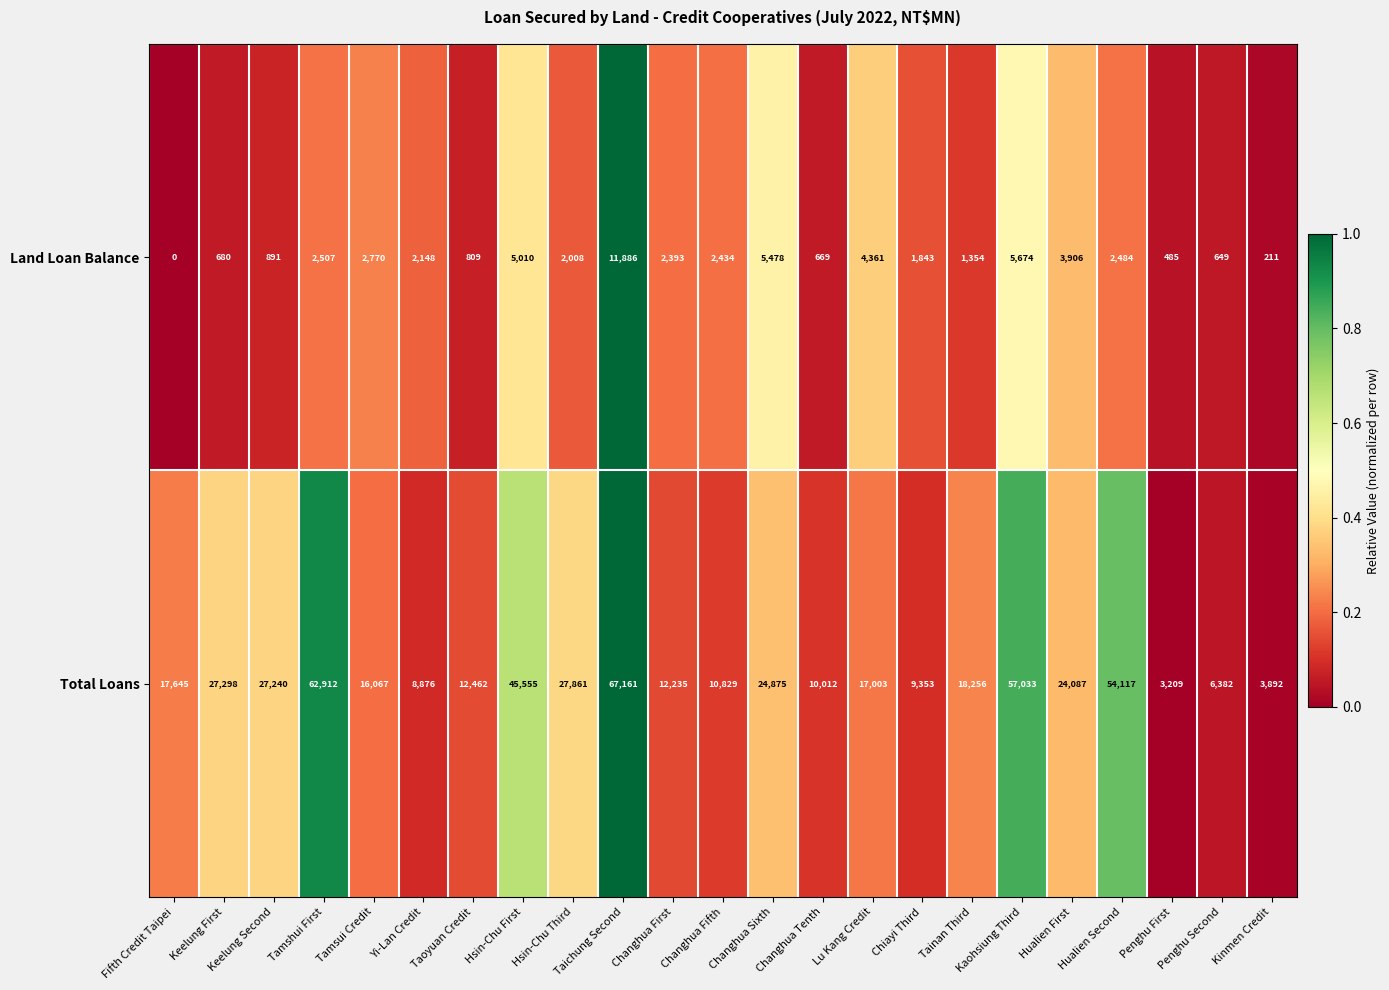

True or false: Total Loans has a value of 17433 at Keelung Second.

False